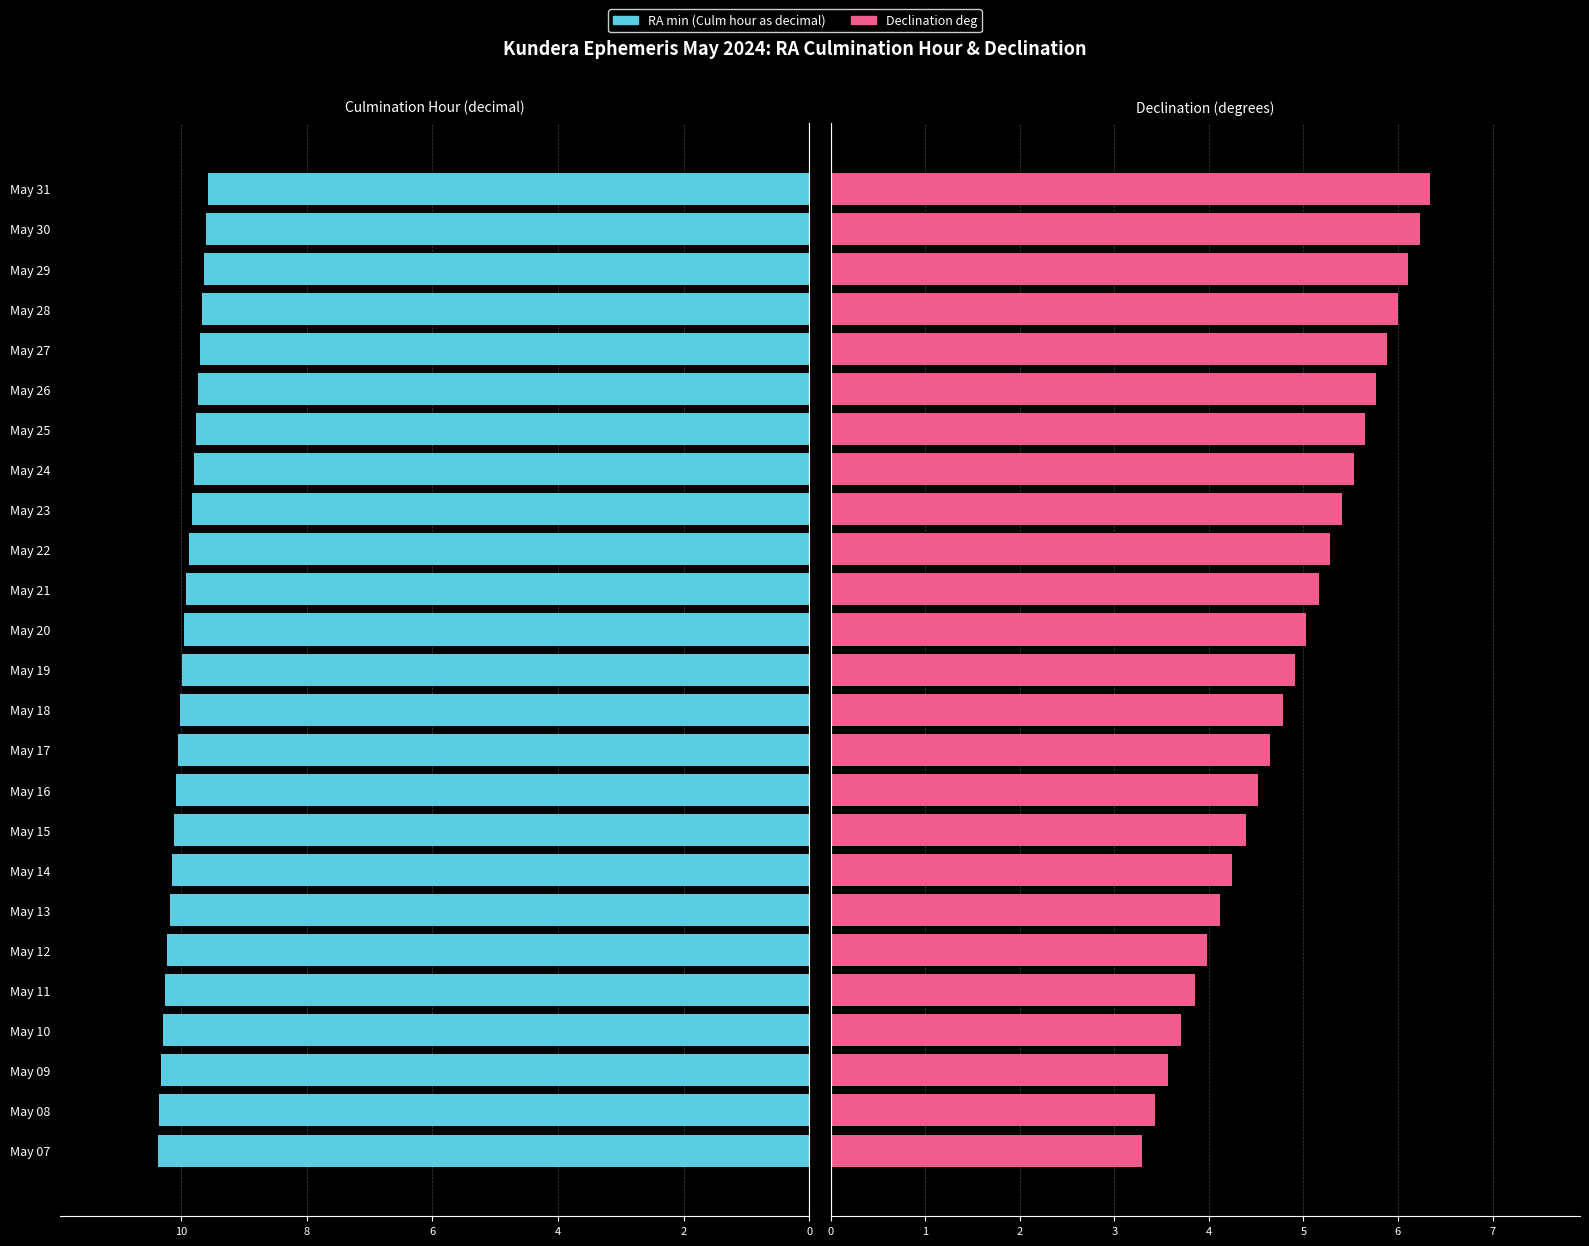

What is the maximum value shown in the chart?

10.4